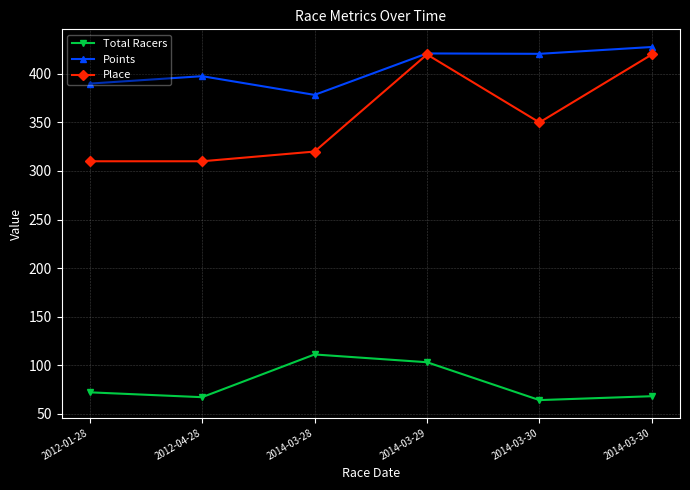

True or false: Points and Place intersect in this chart.

False